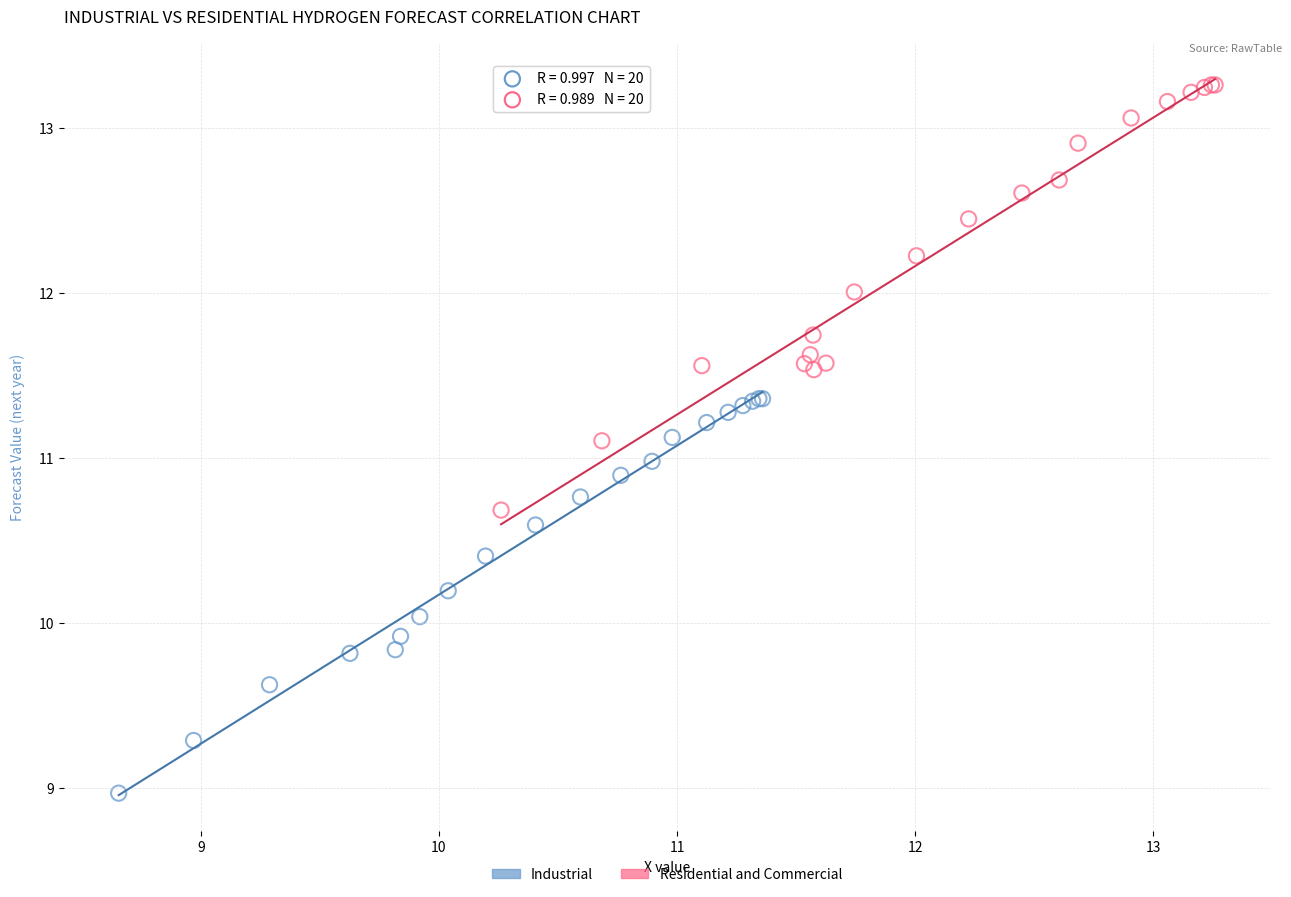

Which series reaches the maximum Y coordinate?

Residential and Commercial